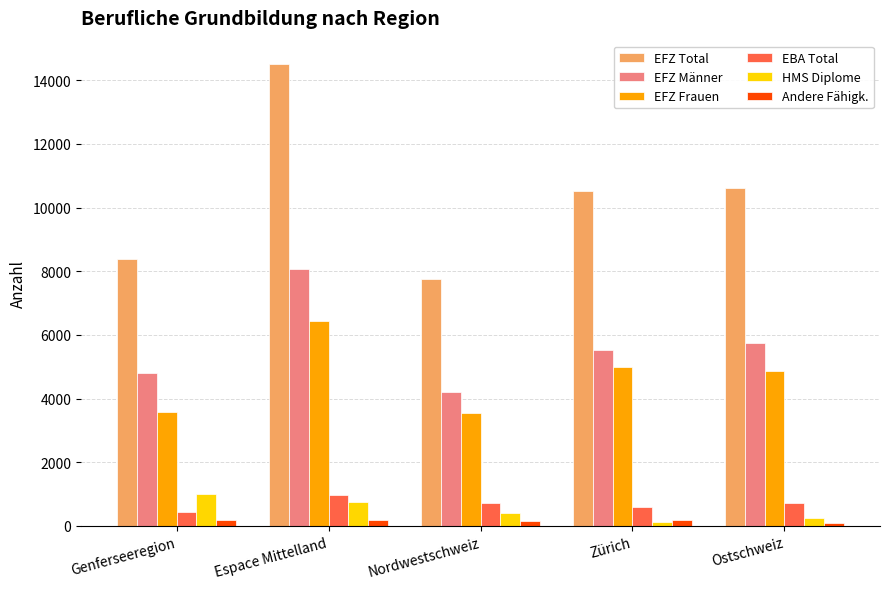

What is the minimum value shown in the chart?

107